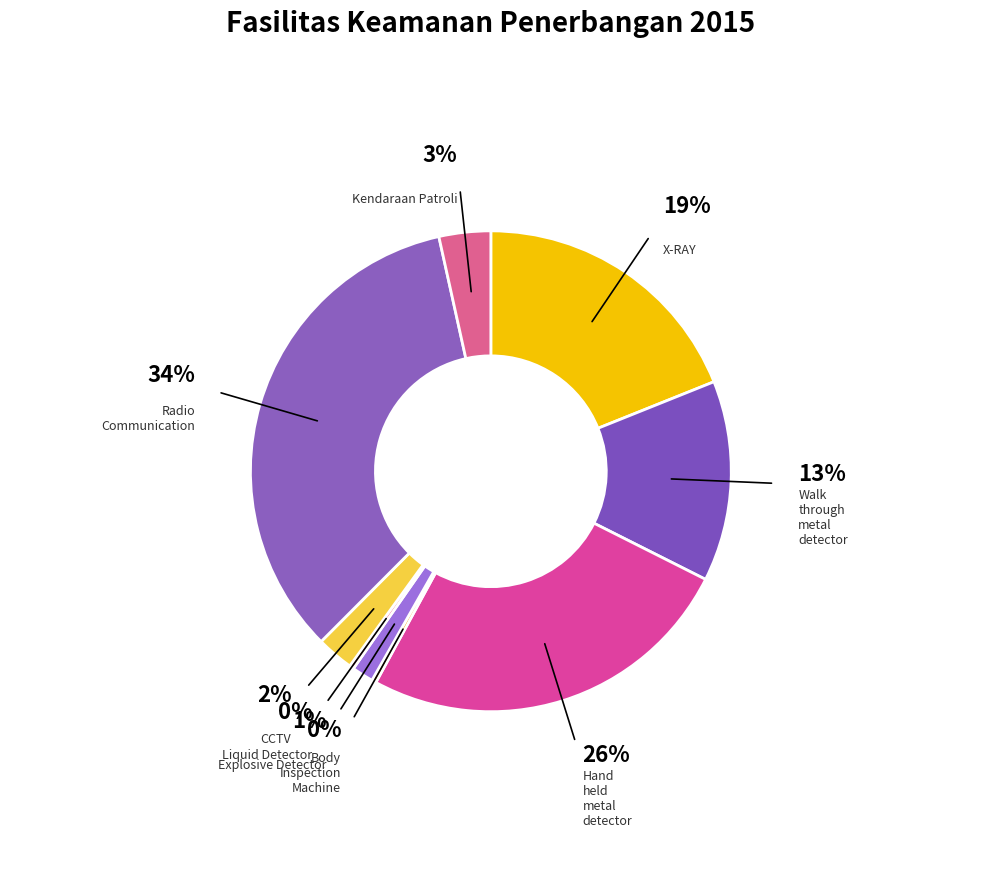

To the nearest percent, what is the combined percentage of Walk through metal detector and Liquid Detector?

14%